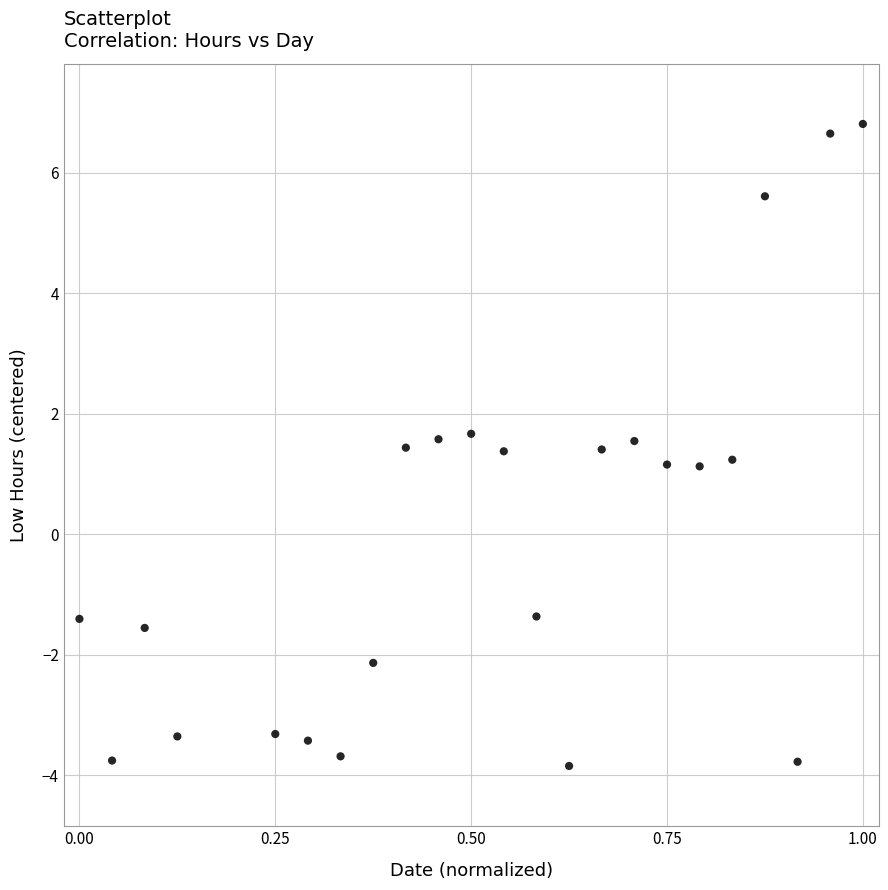

What is the range of X values (max minus min)?

1.0